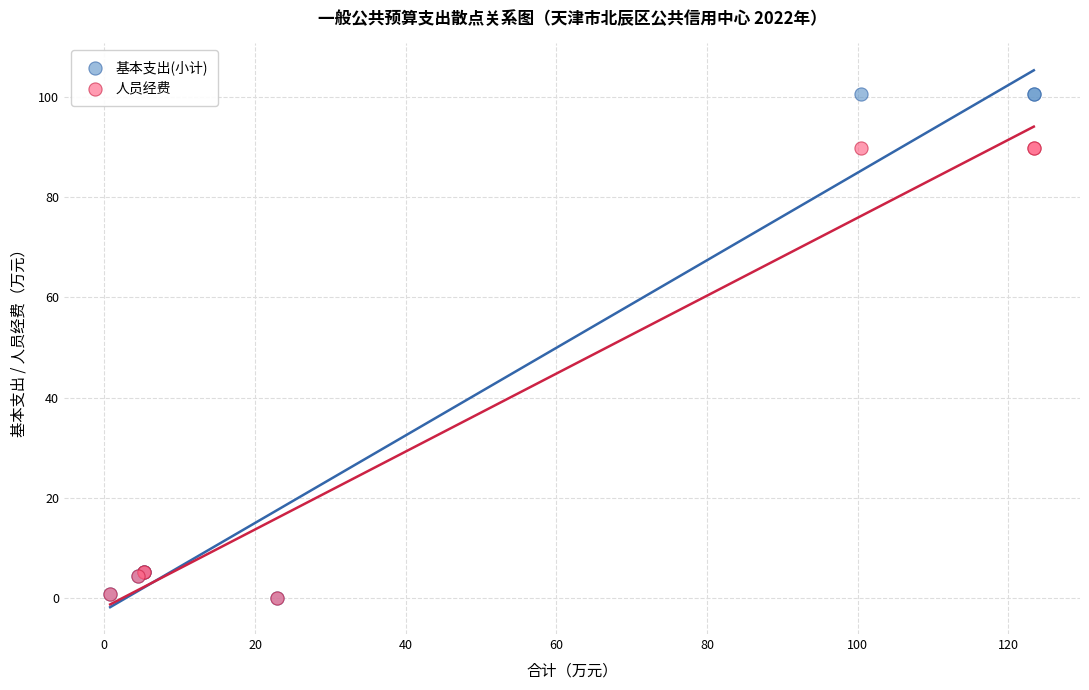

Which series has the widest spread of Y values?

基本支出(小计)